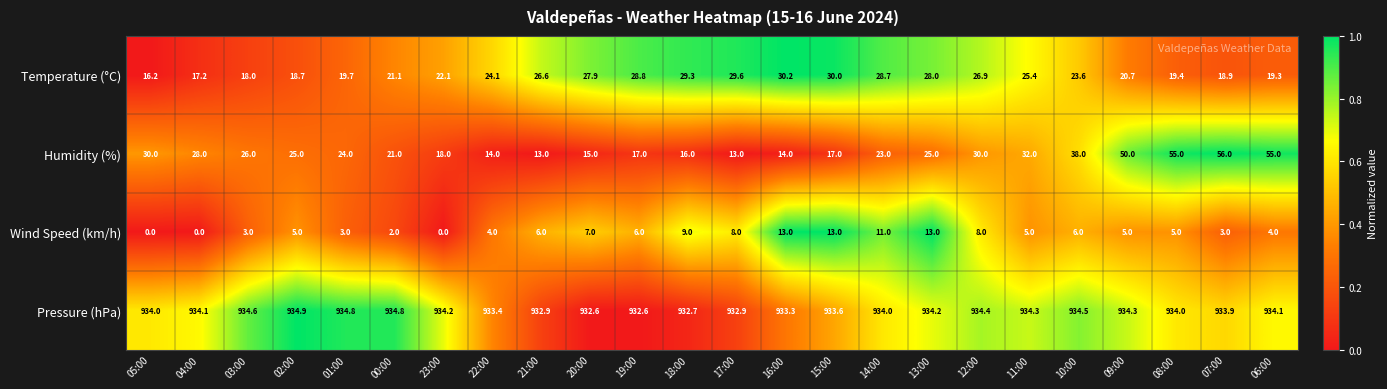

What is the difference between the maximum and minimum values in the Temperature (°C) series?

14.0